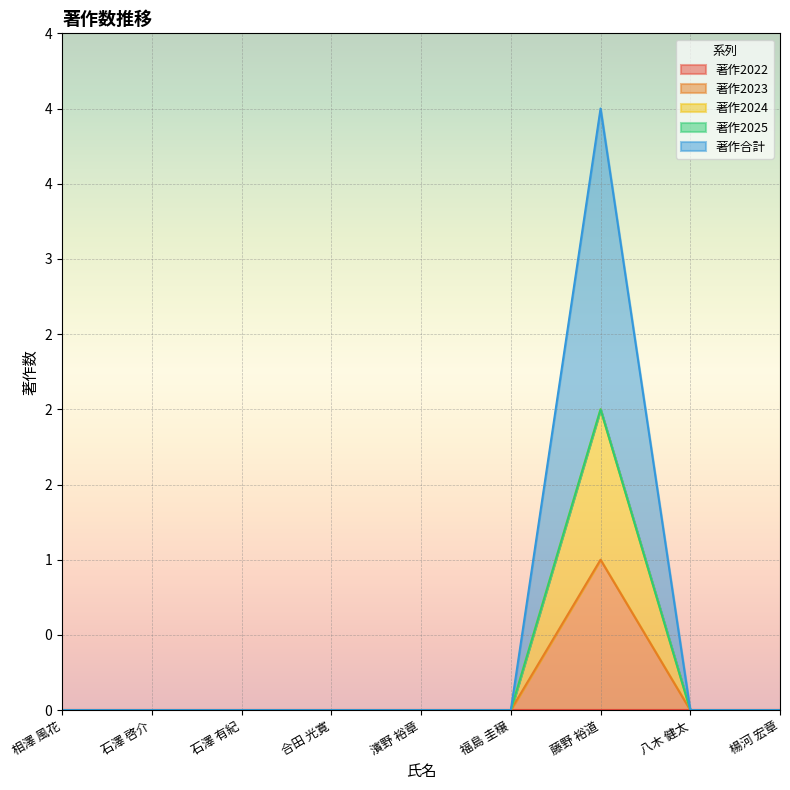

At 八木 健太, list the series in order from largest to smallest.

著作2023, 著作2024, 著作合計